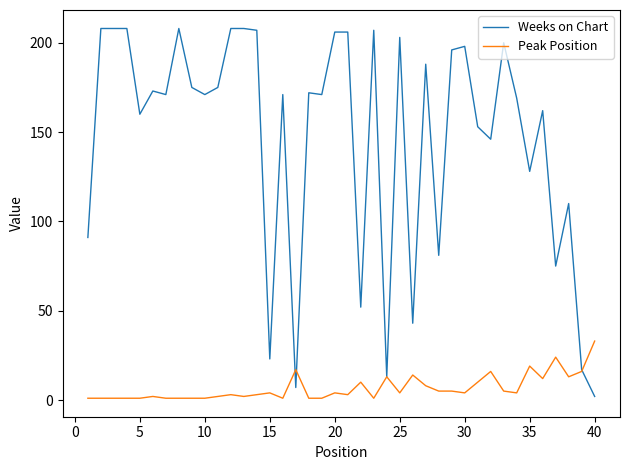

Which series has the largest total across all categories?

Weeks on Chart